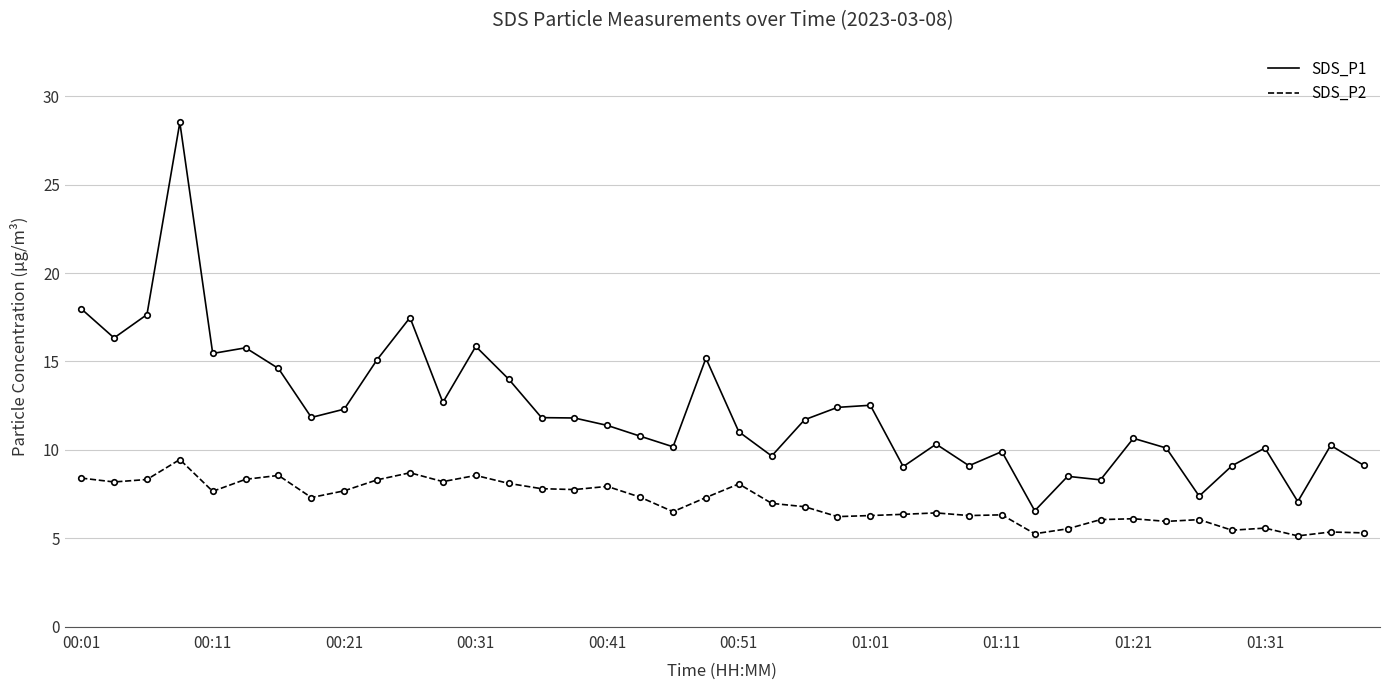

Rank the series by their maximum value, from lowest to highest.

SDS_P2, SDS_P1